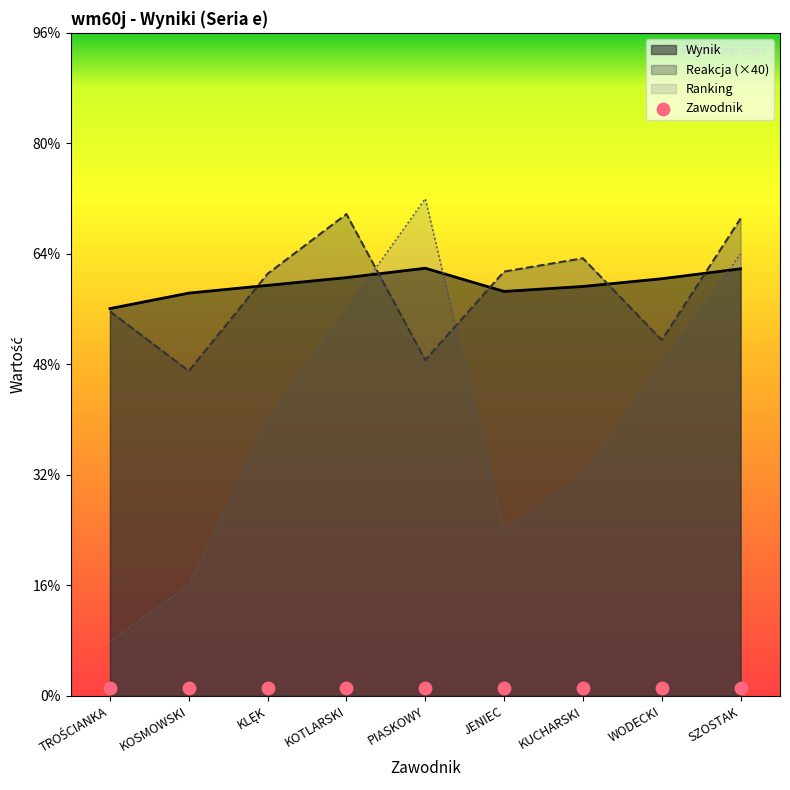

What are all the series names shown in the legend?

Wynik, Reakcja, Ranking